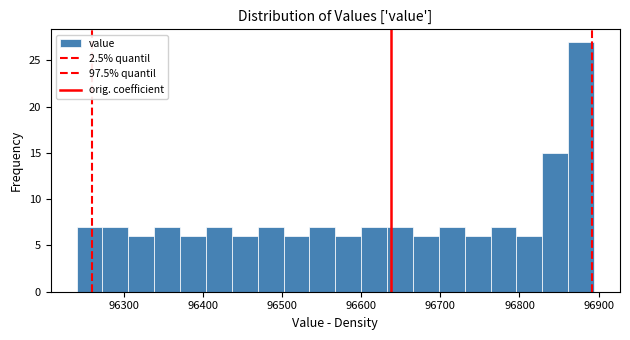

Around what value on the x-axis is the tallest bar? Give the approximate position of its centre, as read against the axis.

96880